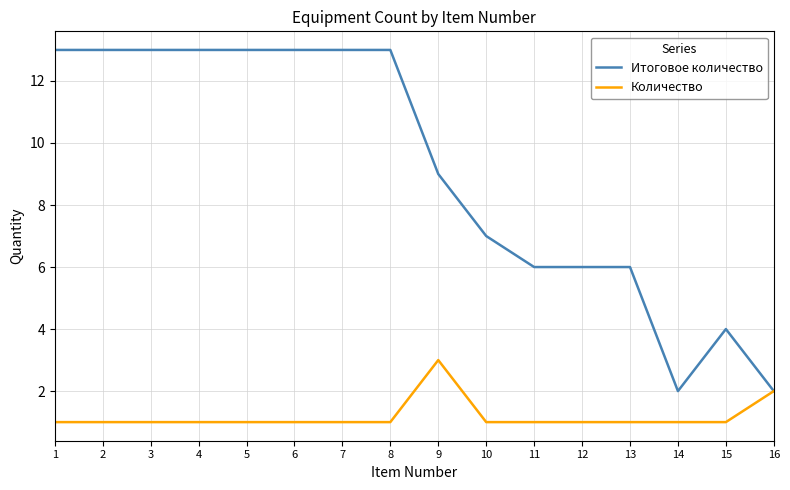

How many lines are shown in the chart?

2